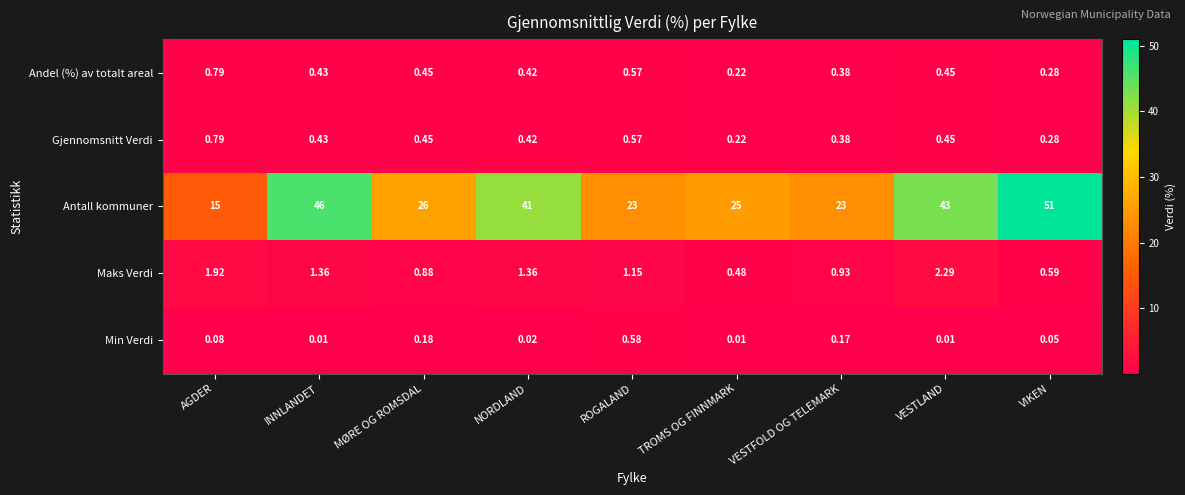

Which series has the largest range (max minus min)?

Antall kommuner